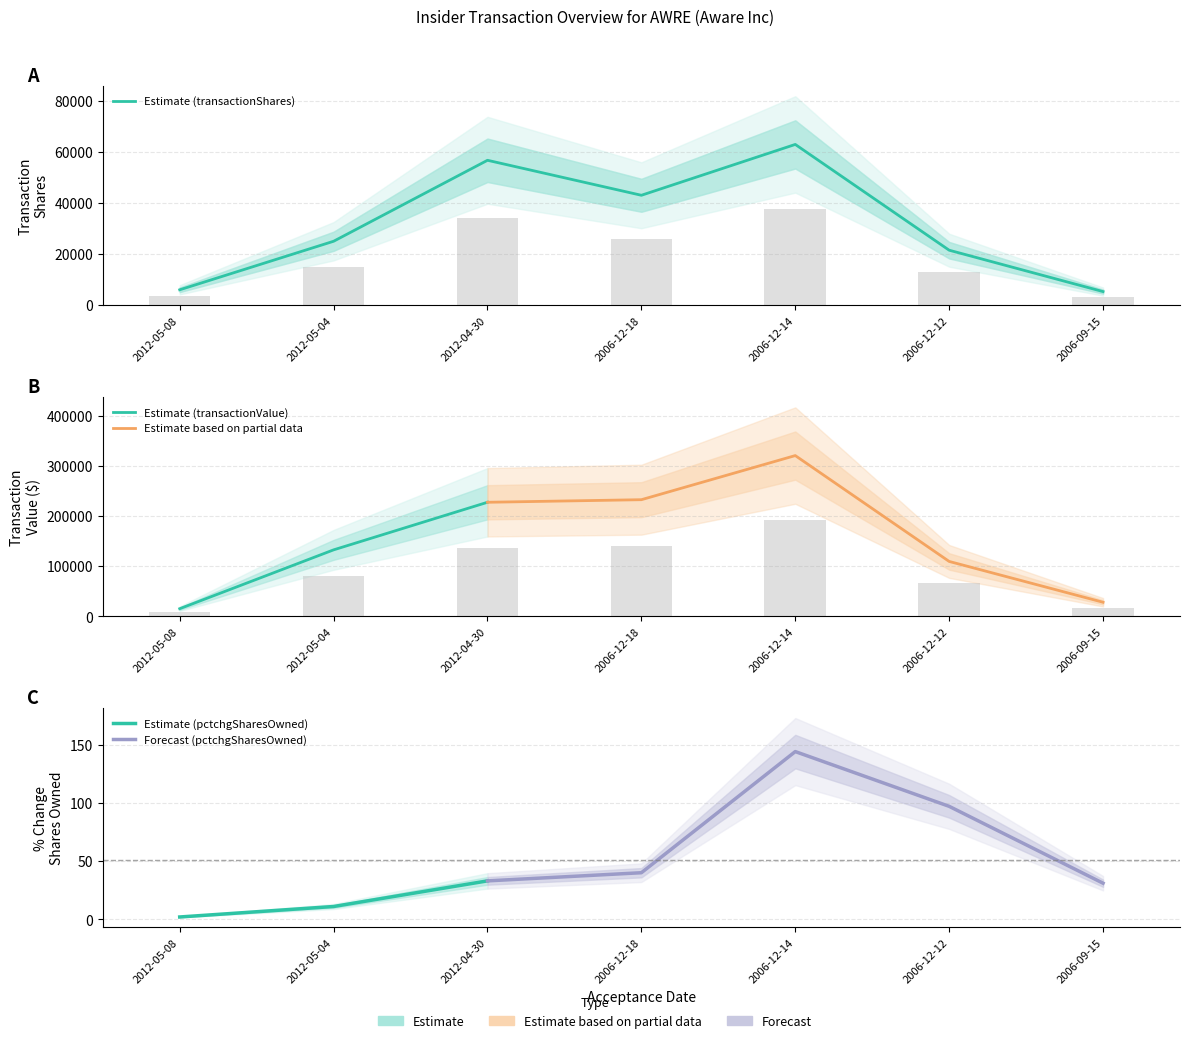

Does the chart contain any negative values?

No